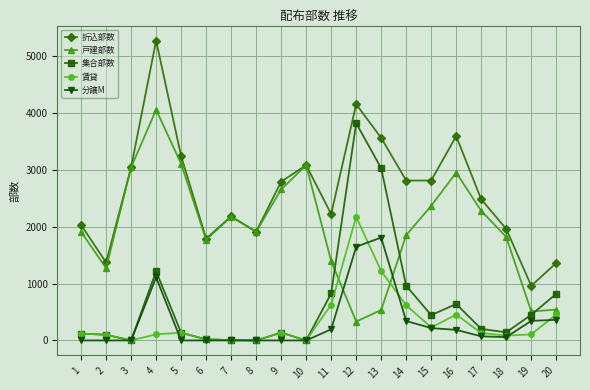

How many times do 戸建部数 and 賃貸 cross each other?

2